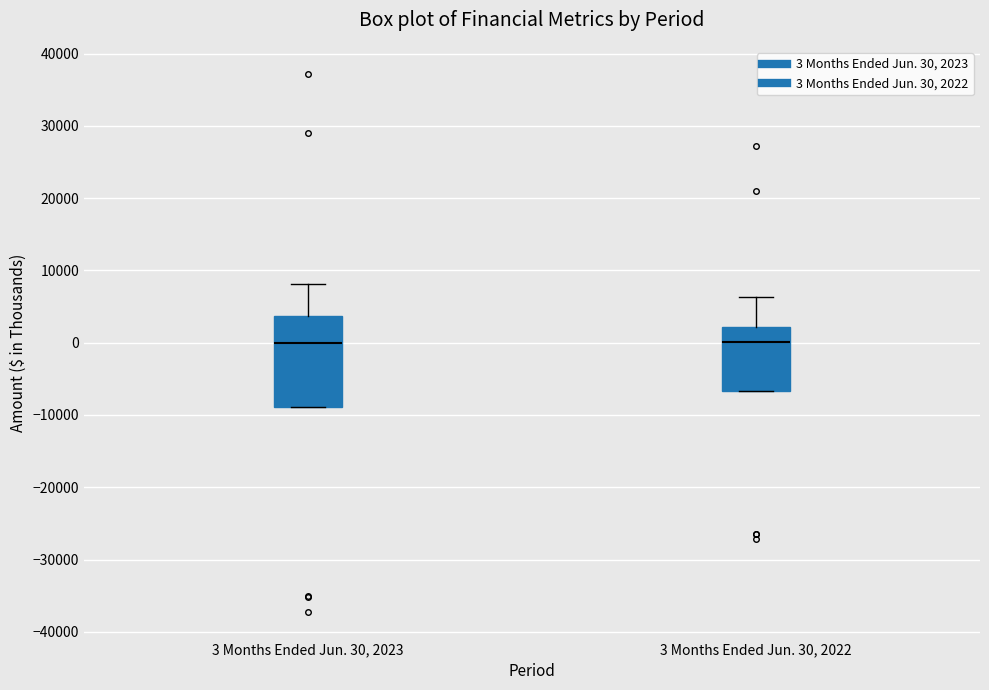

Reading left to right, transcribe this box plot: for each box, give where its median line is, the range the box spans, and where its two whiskers end, as read against the y-axis. The values are not printed on the chart, so give them approximately, as read against the axis.

3 Months Ended Jun. 30, 2023: median 0, box -9000 to 4000, whiskers -9000 to 8000
3 Months Ended Jun. 30, 2022: median 0, box -7000 to 2000, whiskers -7000 to 6000